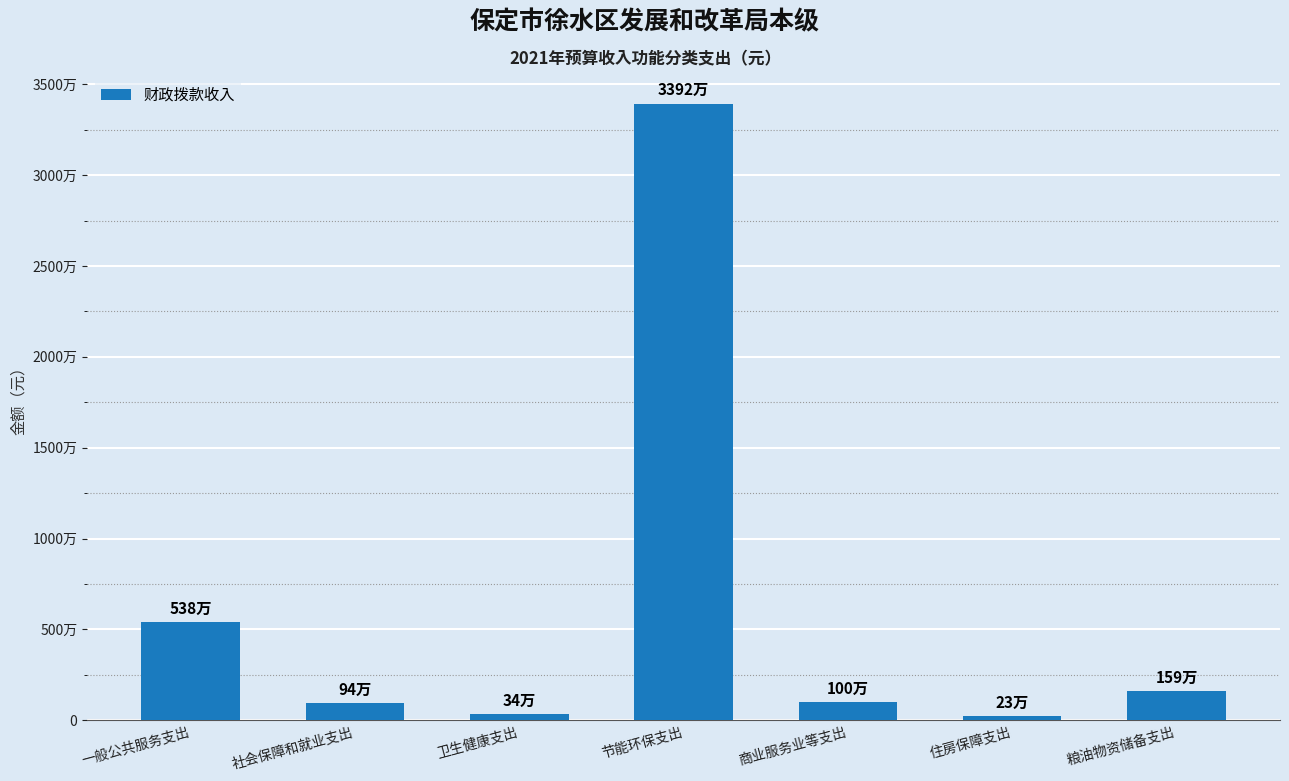

What is the label of the 6th bar from the left?

住房保障支出